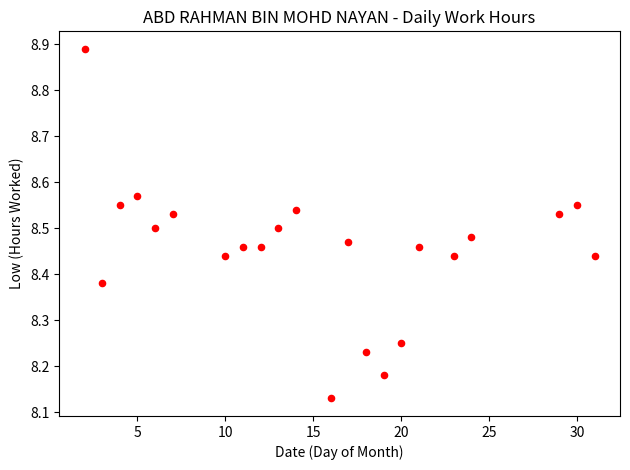

What is the range of Y values (max minus min)?

0.8